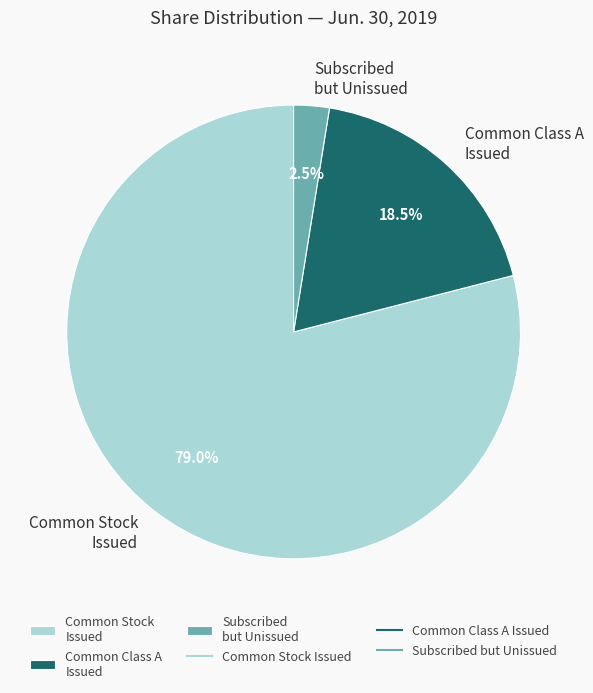

Rank the categories by value from lowest to highest.

Subscribed but Unissued, Common Class A Issued, Common Stock Issued